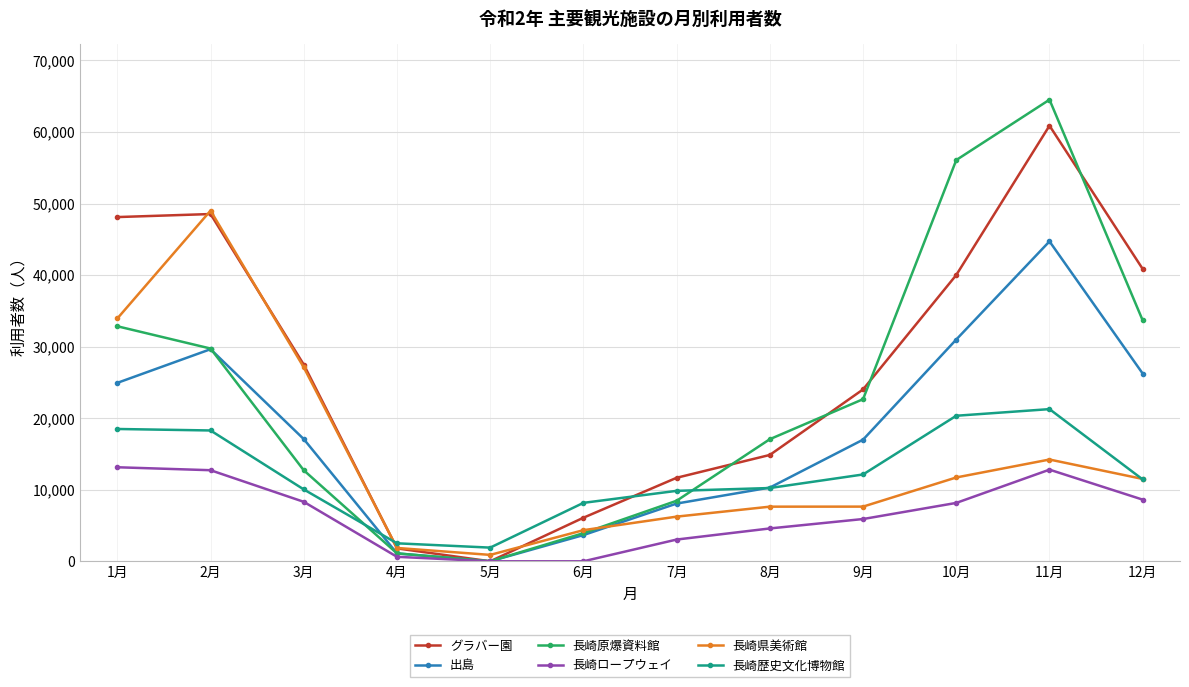

How many distinct data groups are displayed?

6